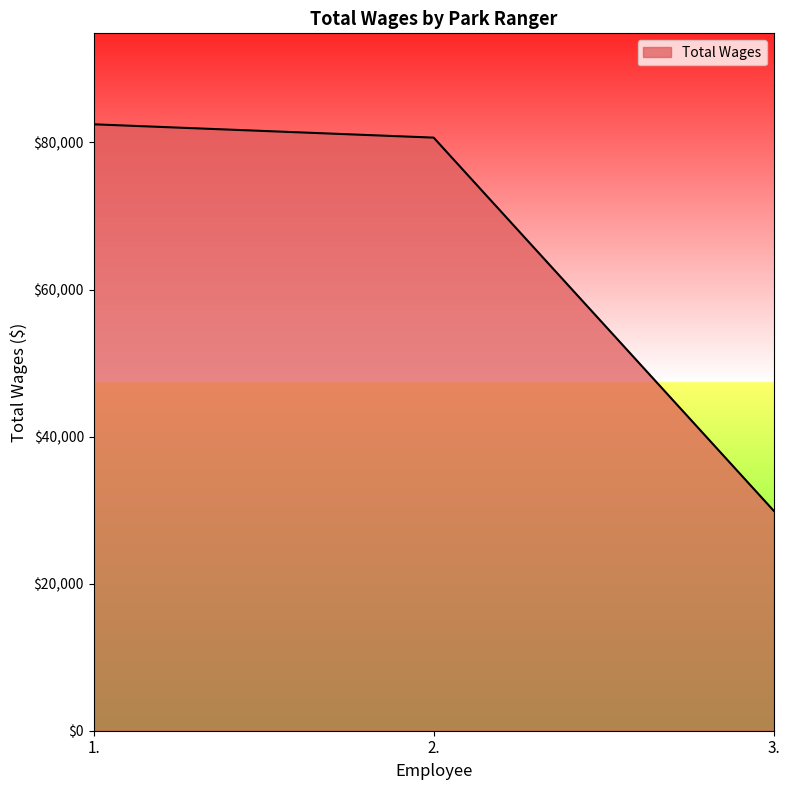

How many lines are shown in the chart?

1